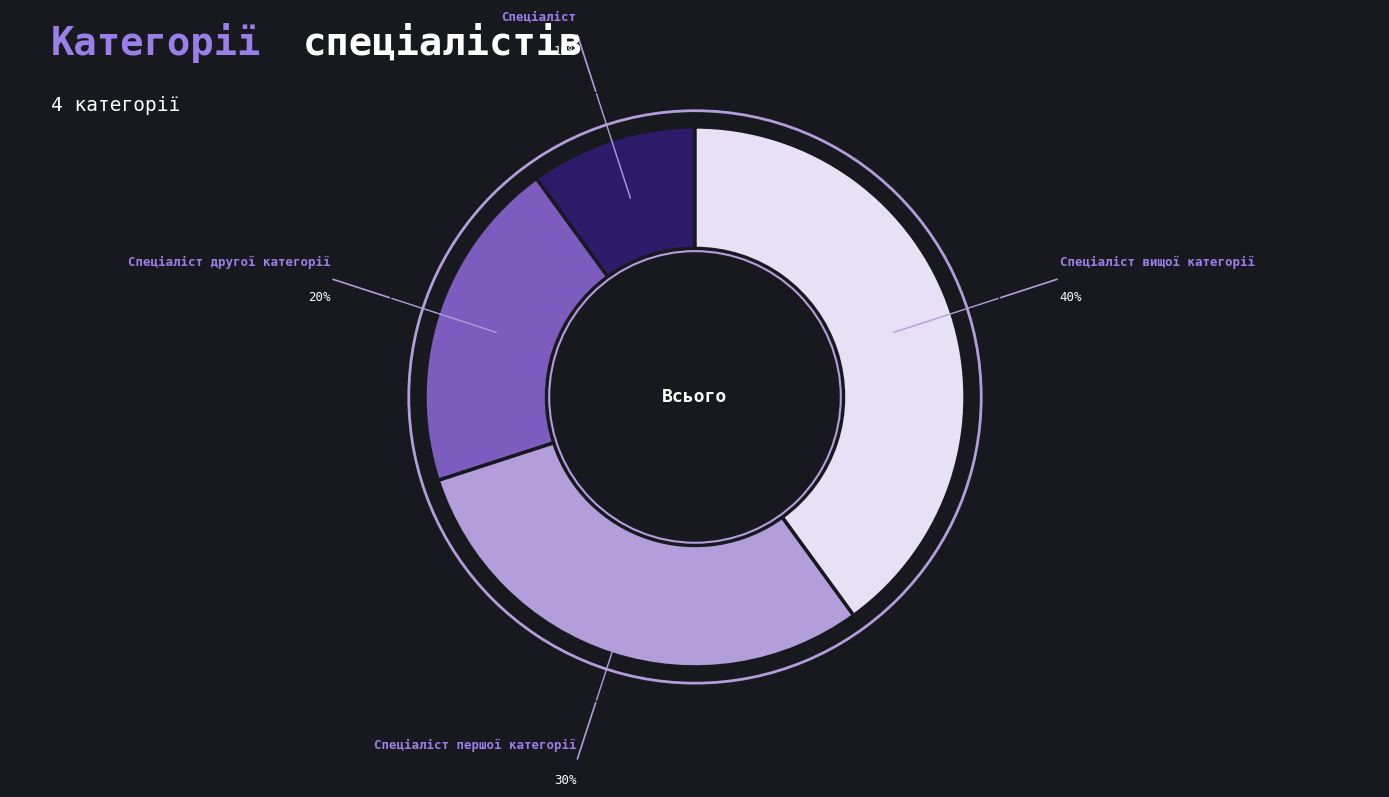

Rank the categories by value from highest to lowest.

Спеціаліст вищої категорії, Спеціаліст першої категорії, Спеціаліст другої категорії, Спеціаліст